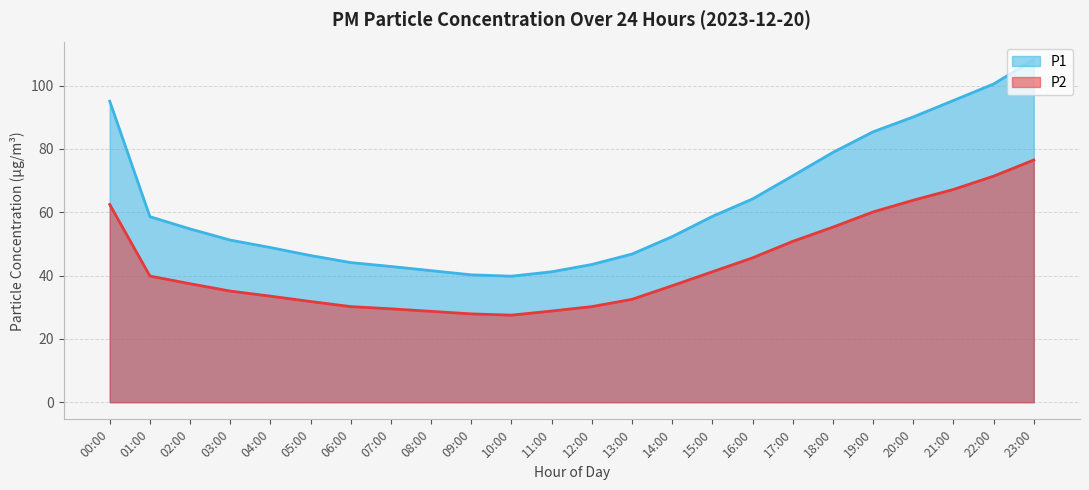

At which label does P2 reach its minimum?

10:00